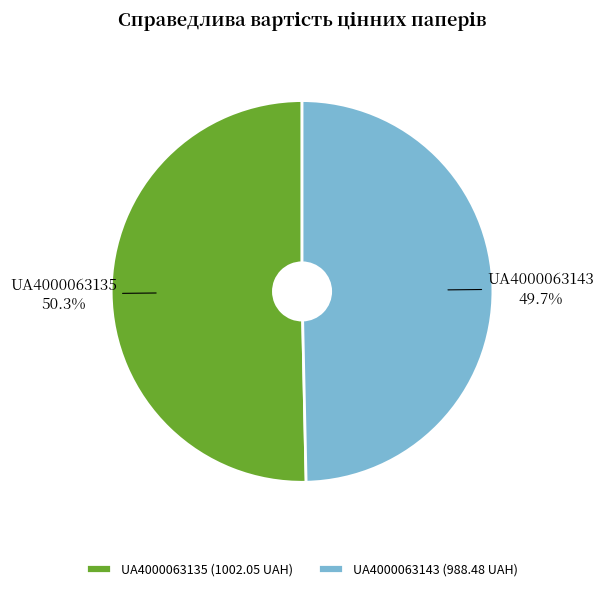

Combined, what portion of the pie is UA4000063143 and UA4000063135?

100.0%